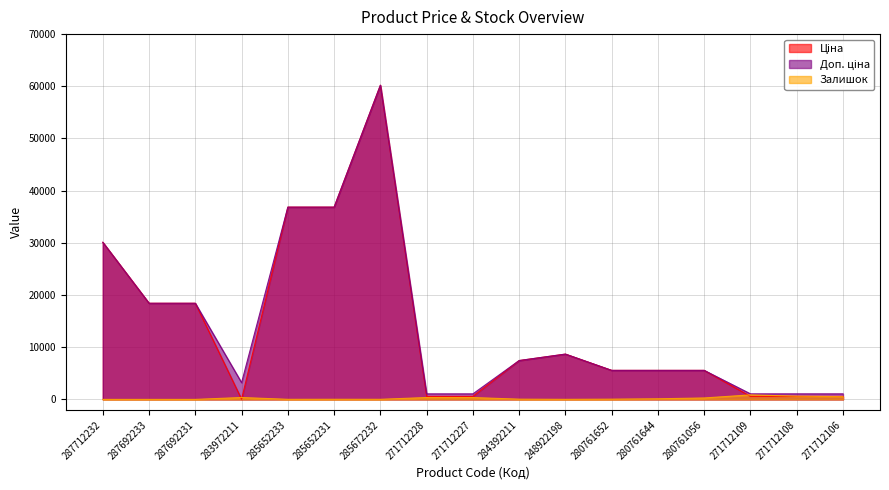

What is the label of the 12th point from the right?

285652231